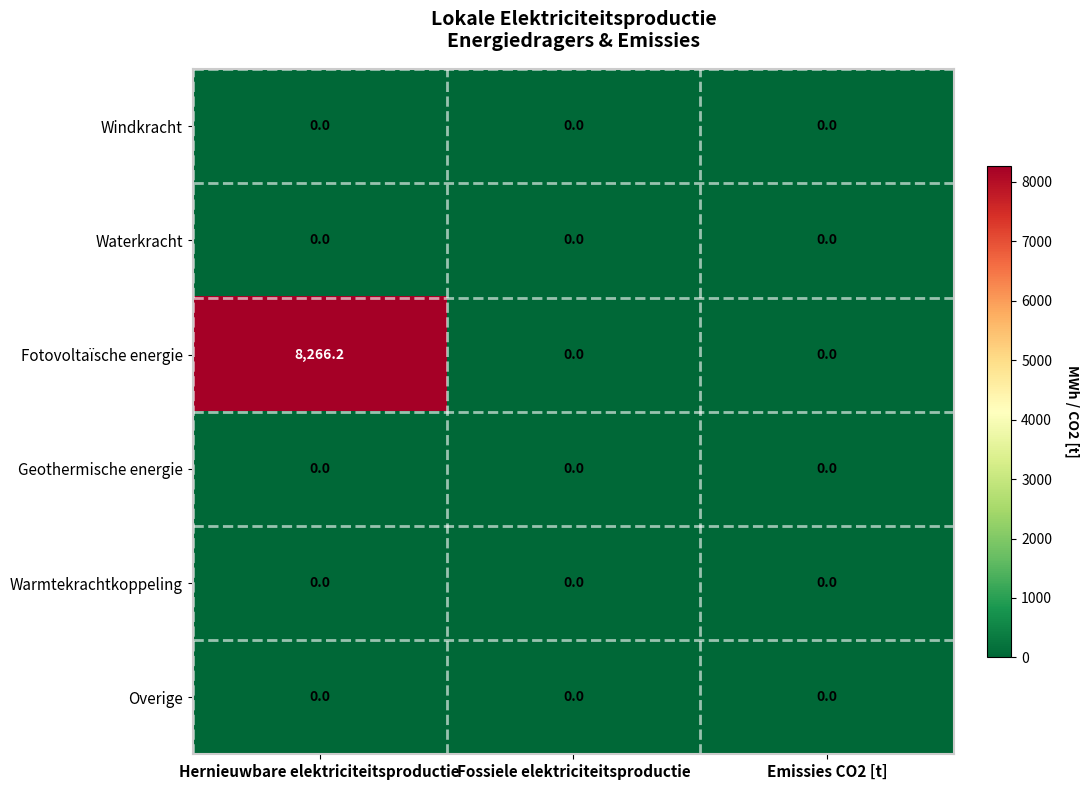

Which series has the largest range (max minus min)?

Fotovoltaïsche energie